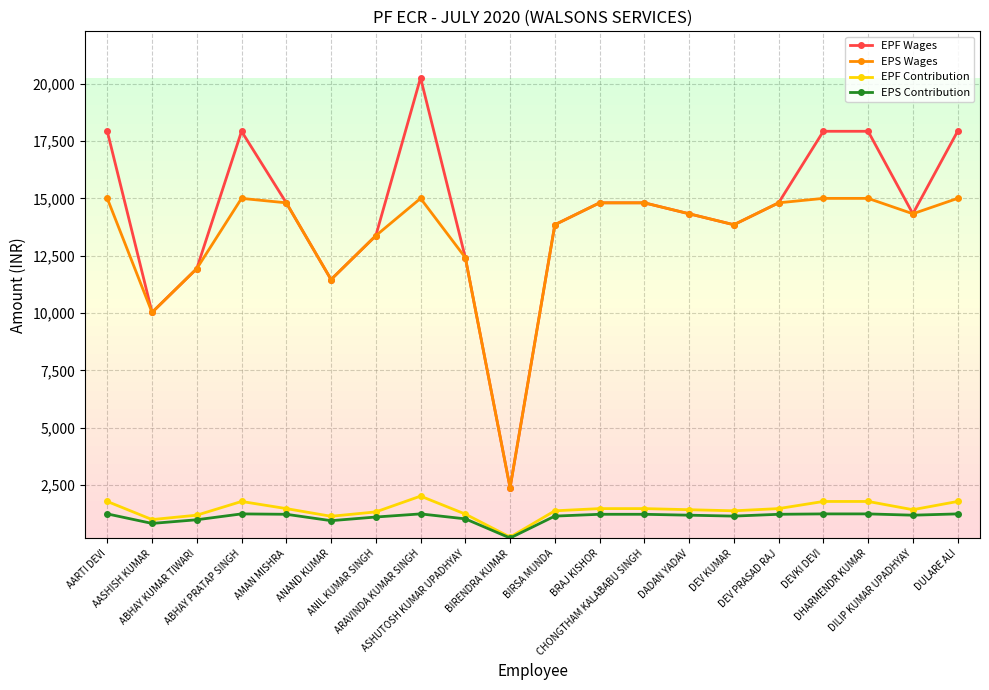

What is the difference between the EPS Contribution values at ANAND KUMAR and ARAVINDA KUMAR SINGH?

295